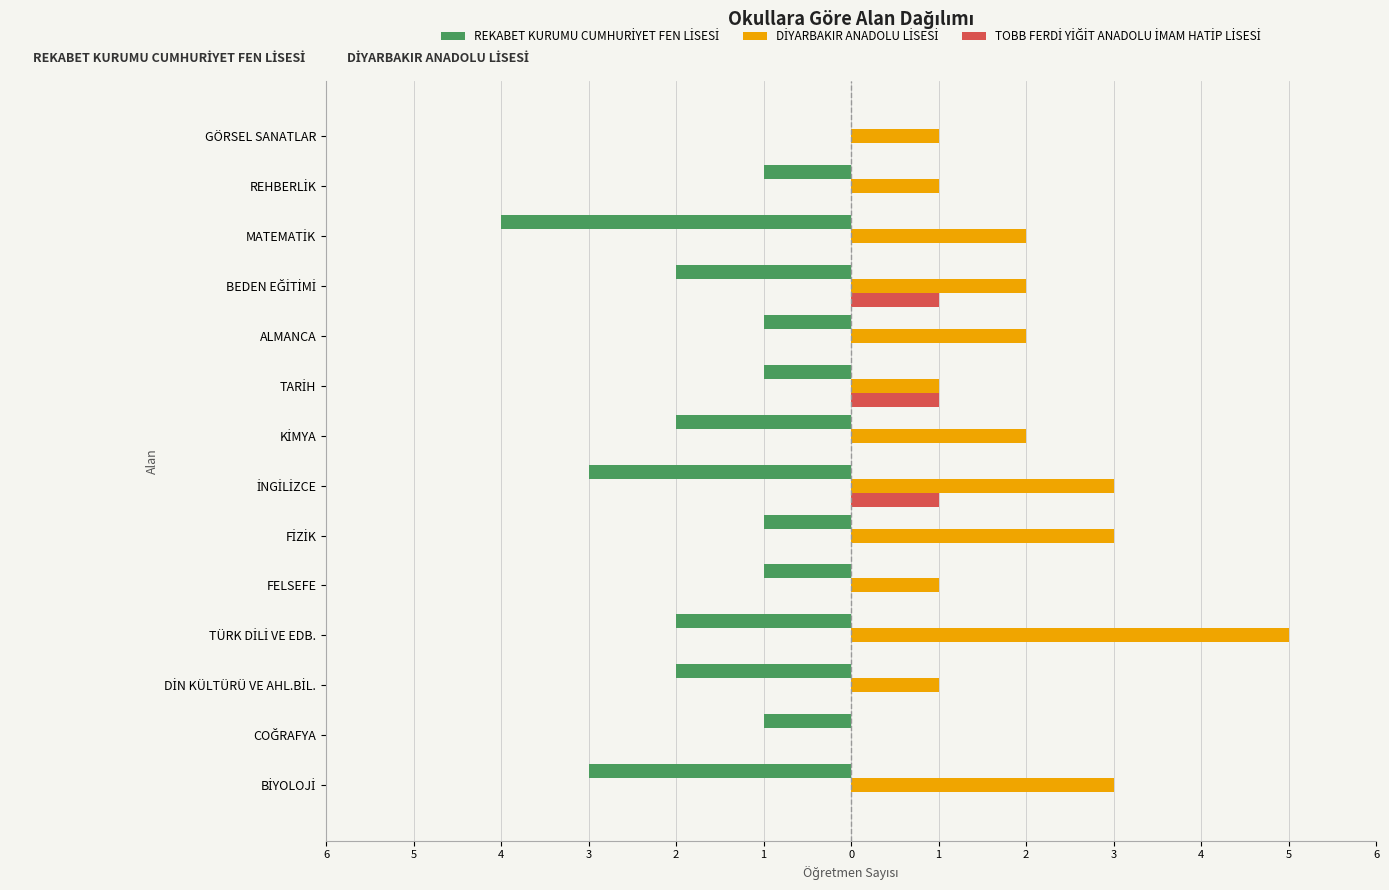

What is the difference between the maximum and minimum values in the DİYARBAKIR ANADOLU LİSESİ series?

5